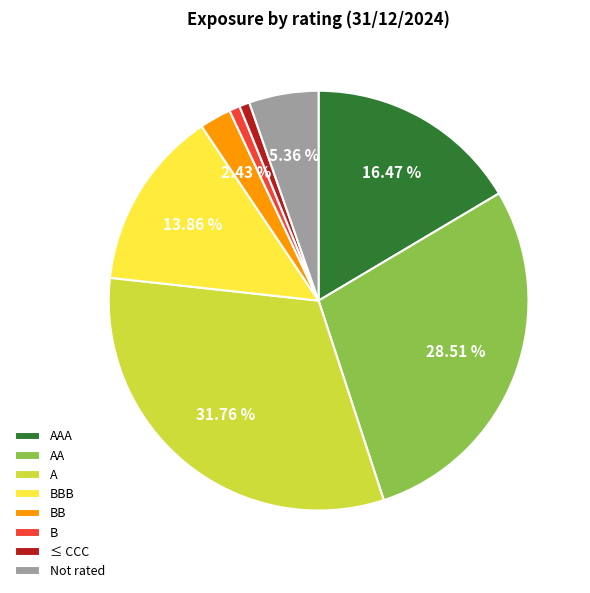

To the nearest percent, what is the difference between the largest and smallest slice percentages?

31%